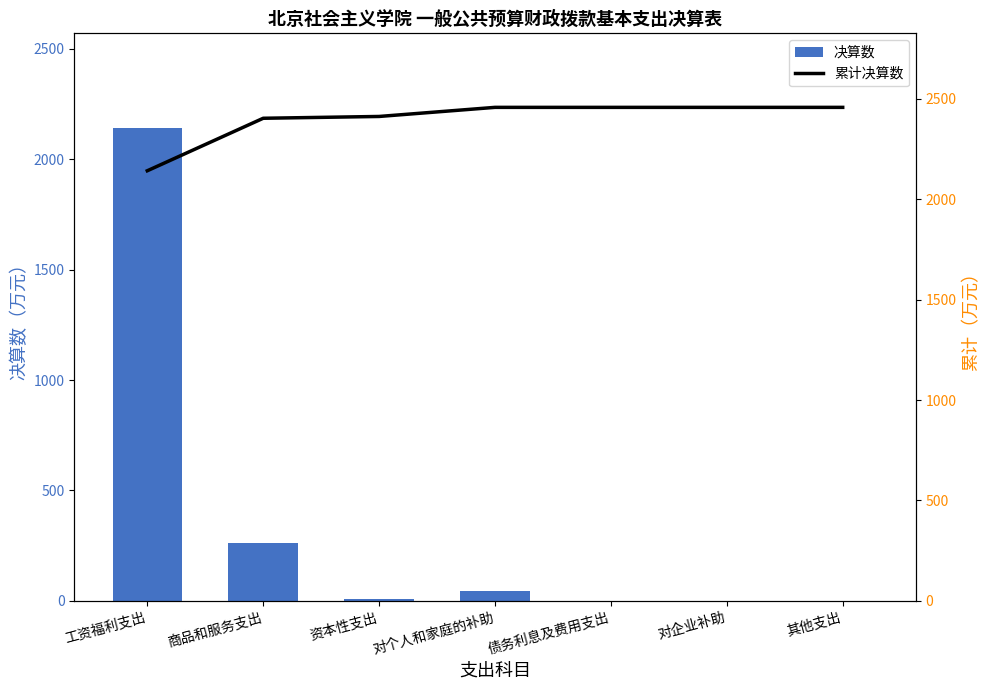

What is the average value of the 决算数 series?

351.0